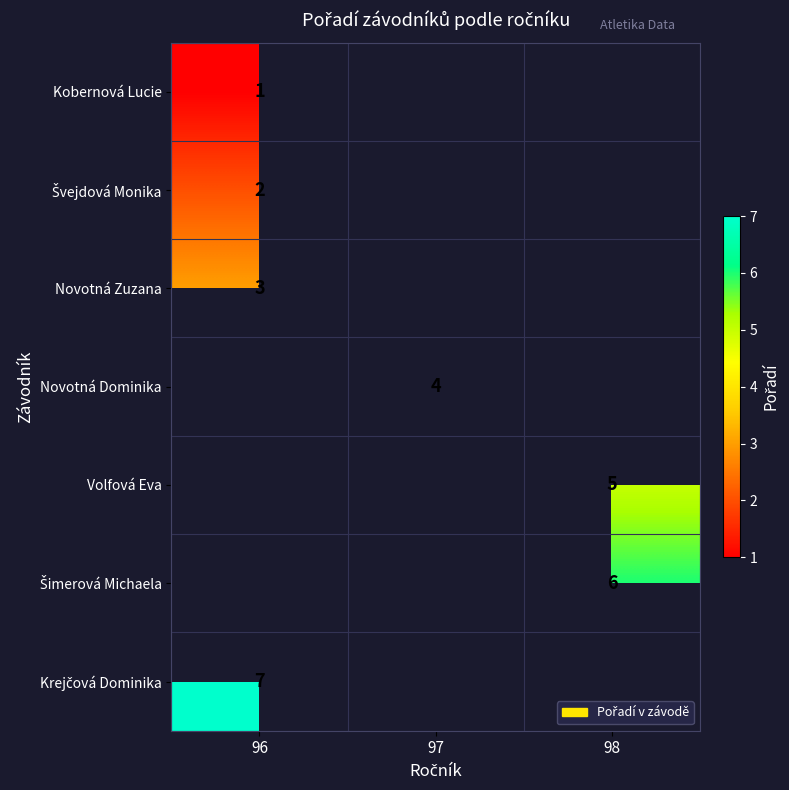

What is the total value across all series at 96?

13